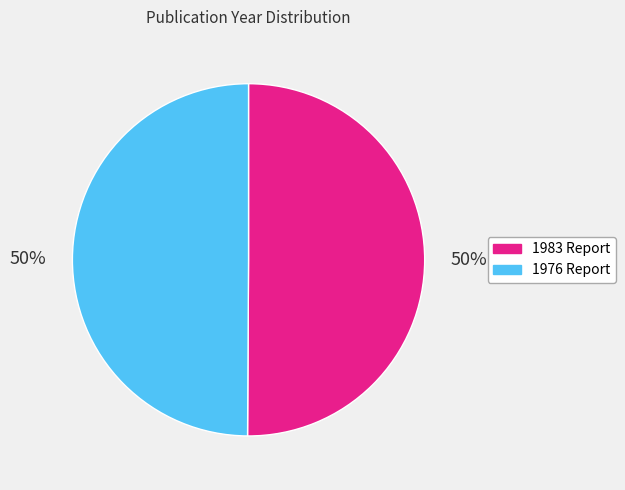

Approximately how many times larger is the value at 1983 Report compared to 1976 Report?

1.0